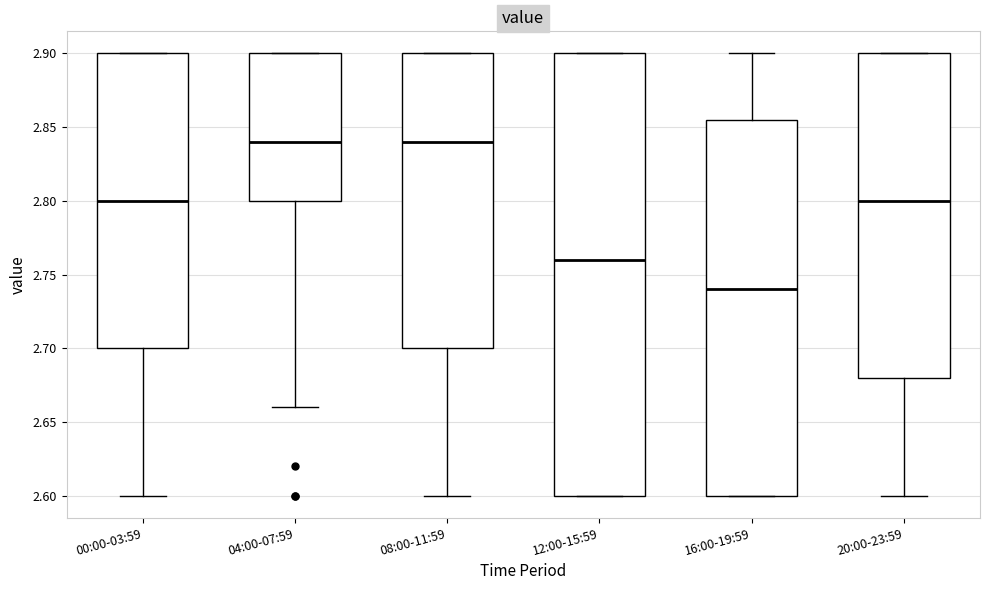

Reading left to right, read every box against the y-axis: the position of its median line, the range the box covers, and the ends of its whiskers. The values are not printed on the chart, so give them approximately, as read against the axis.

00:00-03:59: median 2.800, box 2.700 to 2.900, whiskers 2.600 to 2.900
04:00-07:59: median 2.840, box 2.800 to 2.900, whiskers 2.660 to 2.900
08:00-11:59: median 2.840, box 2.700 to 2.900, whiskers 2.600 to 2.900
12:00-15:59: median 2.760, box 2.600 to 2.900, whiskers 2.600 to 2.900
16:00-19:59: median 2.740, box 2.600 to 2.855, whiskers 2.600 to 2.900
20:00-23:59: median 2.800, box 2.680 to 2.900, whiskers 2.600 to 2.900